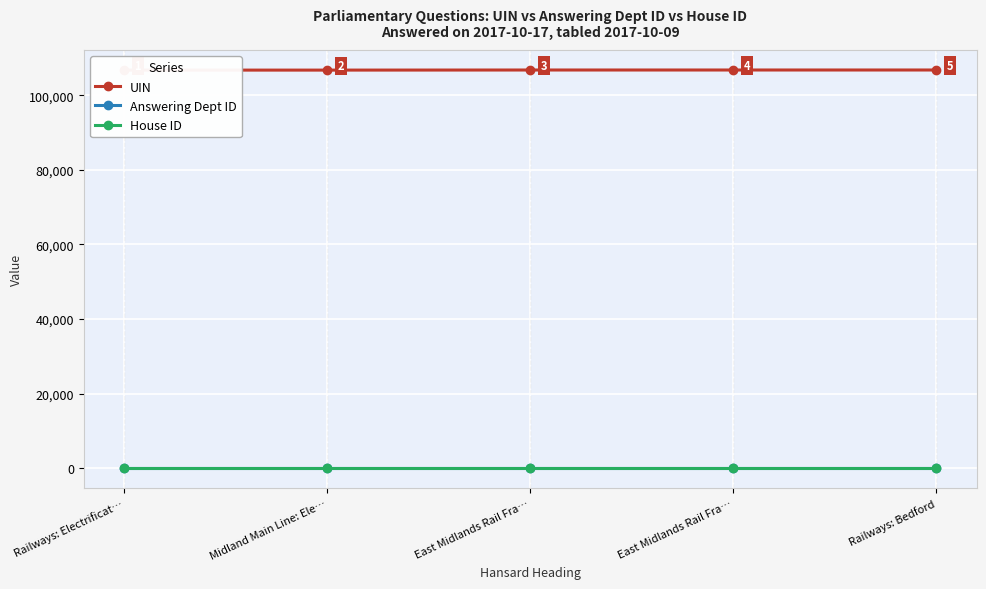

True or false: Answering Dept ID and UIN intersect in this chart.

False